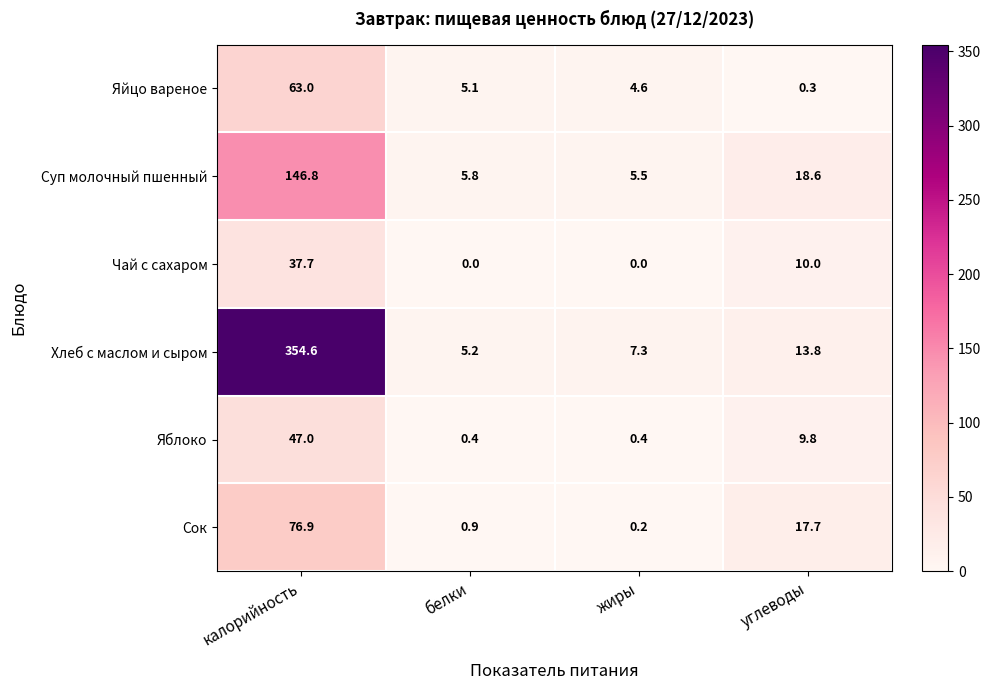

What is the difference between the second highest and minimum values in the Хлеб с маслом и сыром series?

8.6